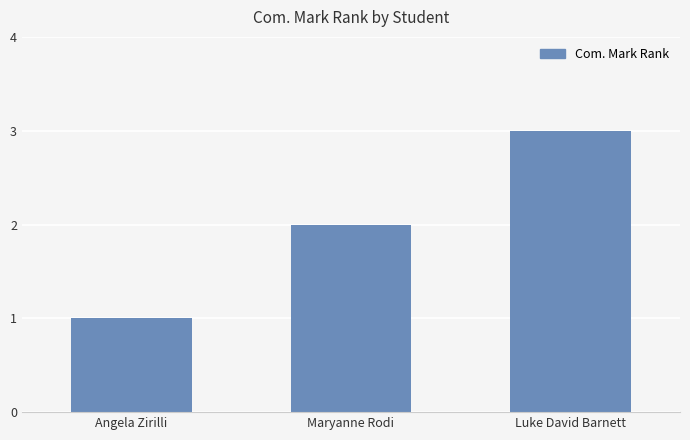

Is it true that the value at Luke David Barnett is 4?

False